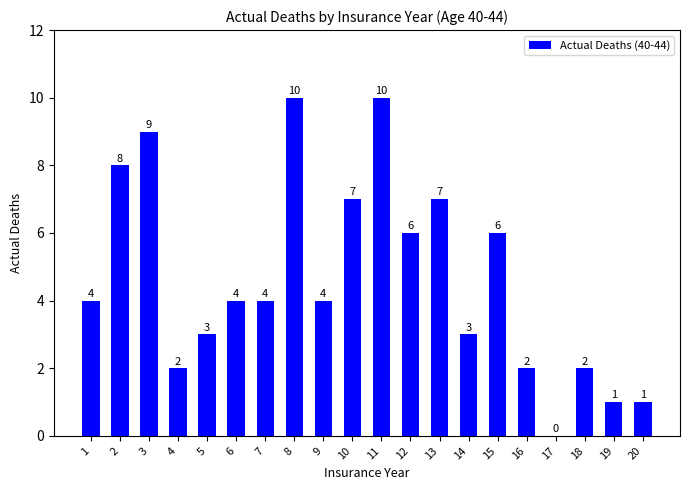

Is it true that the value at 6 is 2?

False